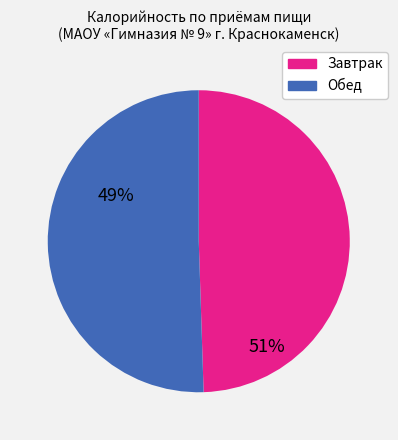

Approximately how many times larger is the value at Завтрак compared to Обед?

1.0